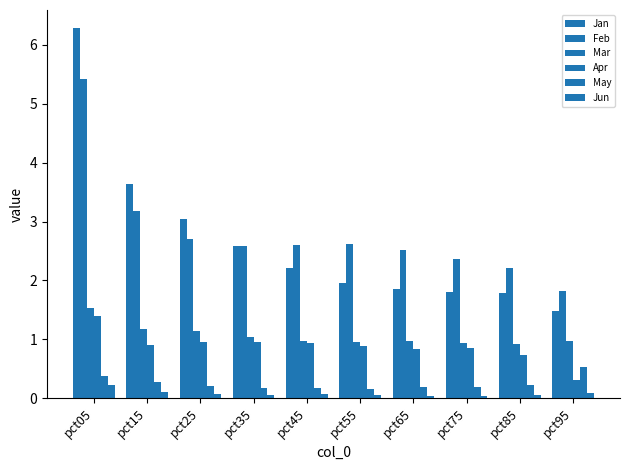

What is the average value of the Jan series?

2.7